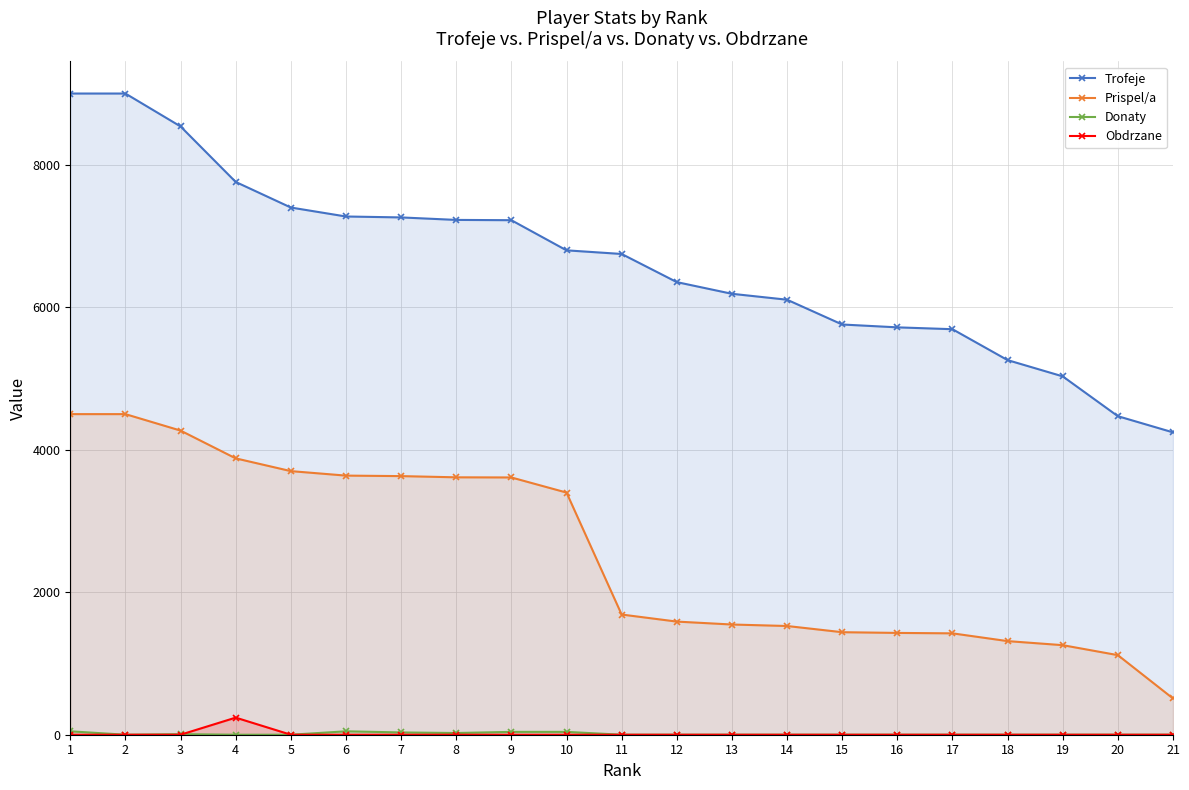

Reading left to right, extract all data points from this chart.

Trofeje: 1=9000	2=9000	3=8538	4=7759	5=7400	6=7274	7=7261	8=7226	9=7222	10=6799	11=6748	12=6353	13=6189	14=6106	15=5758	16=5718	17=5692	18=5258	19=5030	20=4471	21=4244
Prispel/a: 1=4500	2=4500	3=4269	4=3879	5=3700	6=3637	7=3630	8=3613	9=3611	10=3399	11=1687	12=1588	13=1547	14=1526	15=1439	16=1429	17=1423	18=1314	19=1257	20=1117	21=509
Donaty: 1=48	2=0	3=8	4=0	5=0	6=48	7=32	8=24	9=40	10=40	11=0	12=0	13=0	14=0	15=0	16=0	17=0	18=0	19=0	20=0	21=0
Obdrzane: 1=0	2=0	3=0	4=240	5=0	6=0	7=0	8=0	9=0	10=0	11=0	12=0	13=0	14=0	15=0	16=0	17=0	18=0	19=0	20=0	21=0